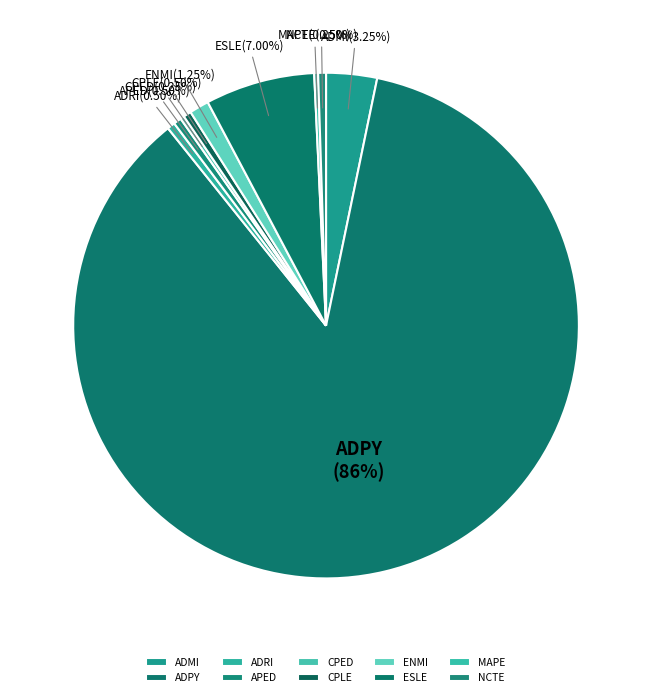

What is the largest slice in the pie chart?

ADPY